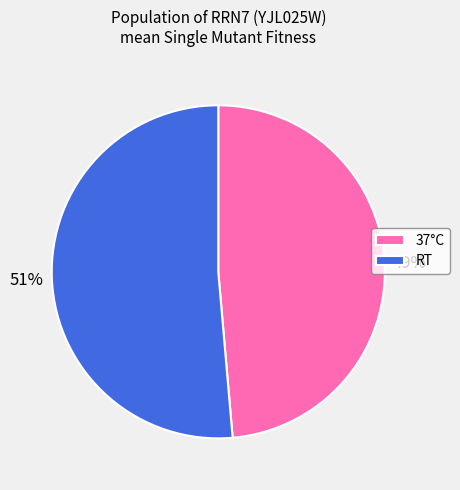

Which category has the smallest portion of the pie?

37°C